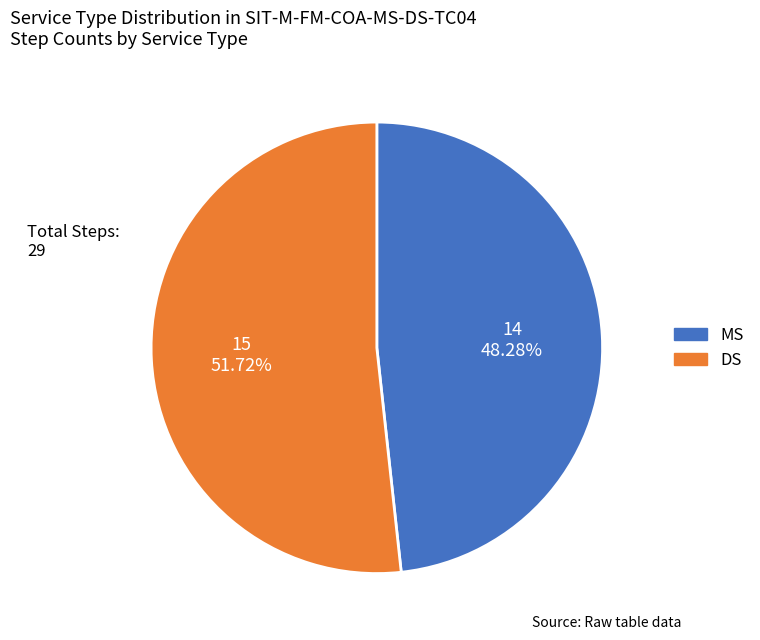

Is there any slice that represents more than half of the pie?

Yes